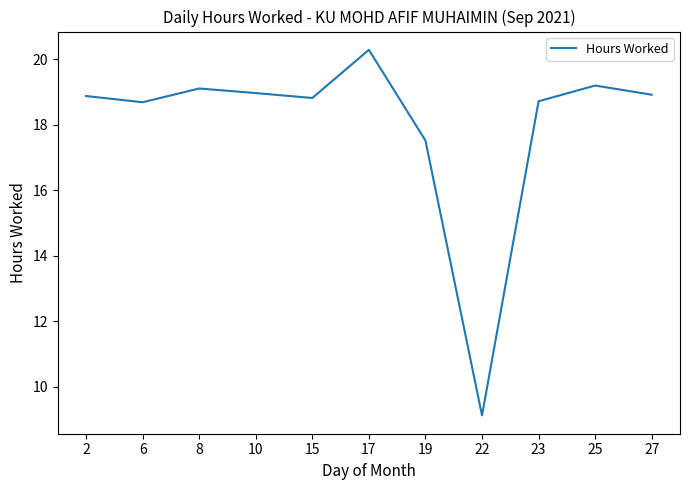

Which category has the highest value across all series?

17